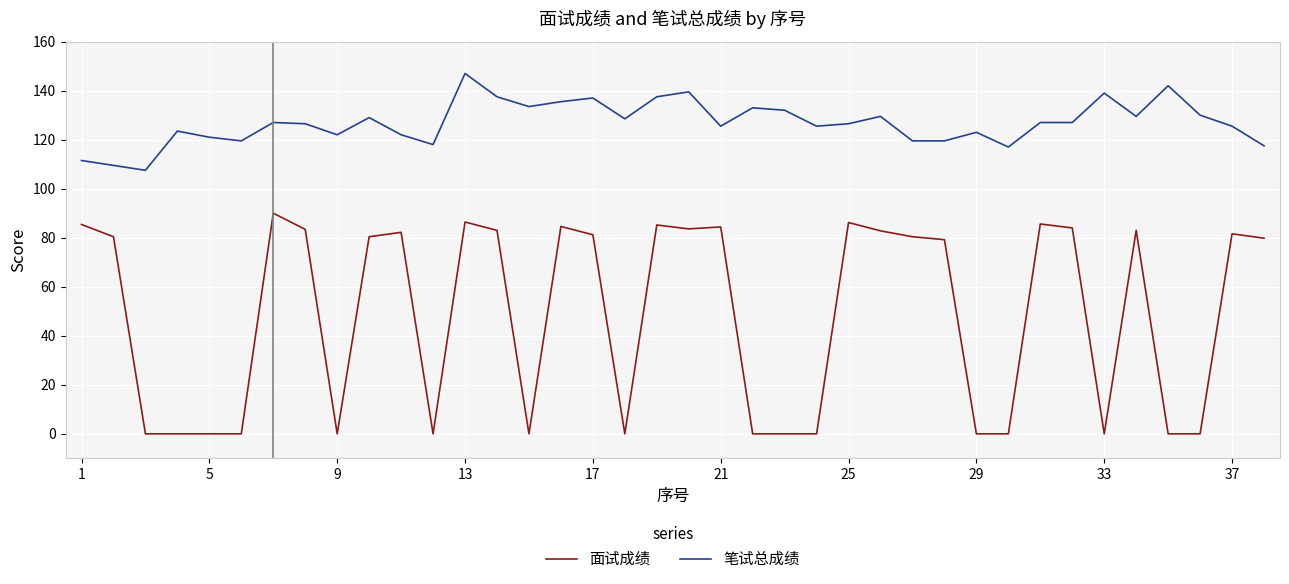

Does the chart have visible grid lines?

Yes